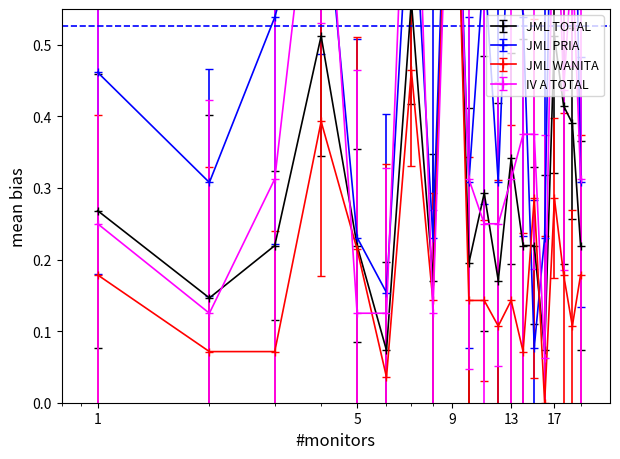

What are all the series names shown in the legend?

JML TOTAL, JML PRIA, JML WANITA, IV A TOTAL